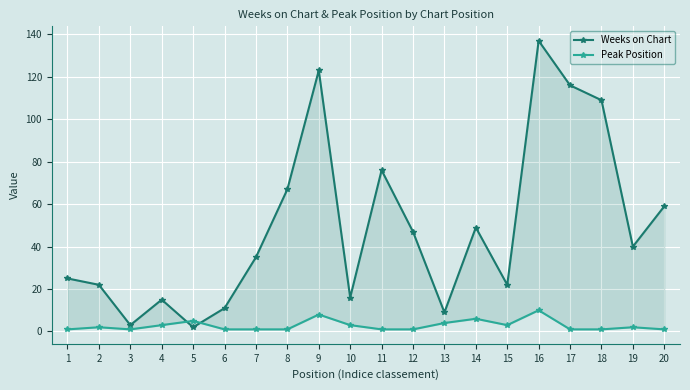

Where is Weeks on Chart nearest to the value 69?

8